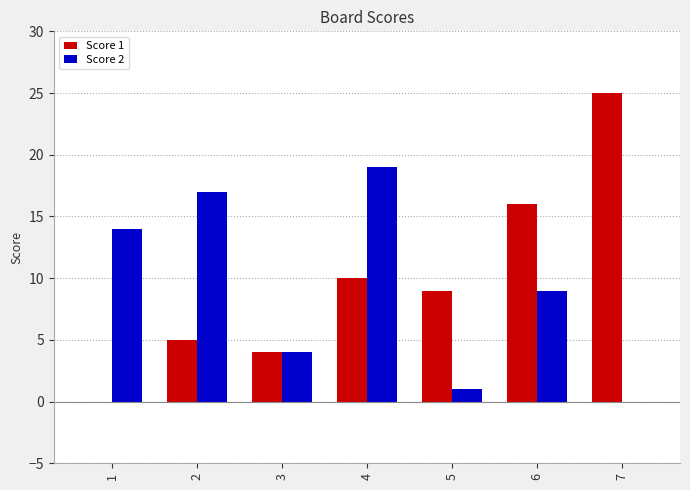

Are the bars horizontal?

No